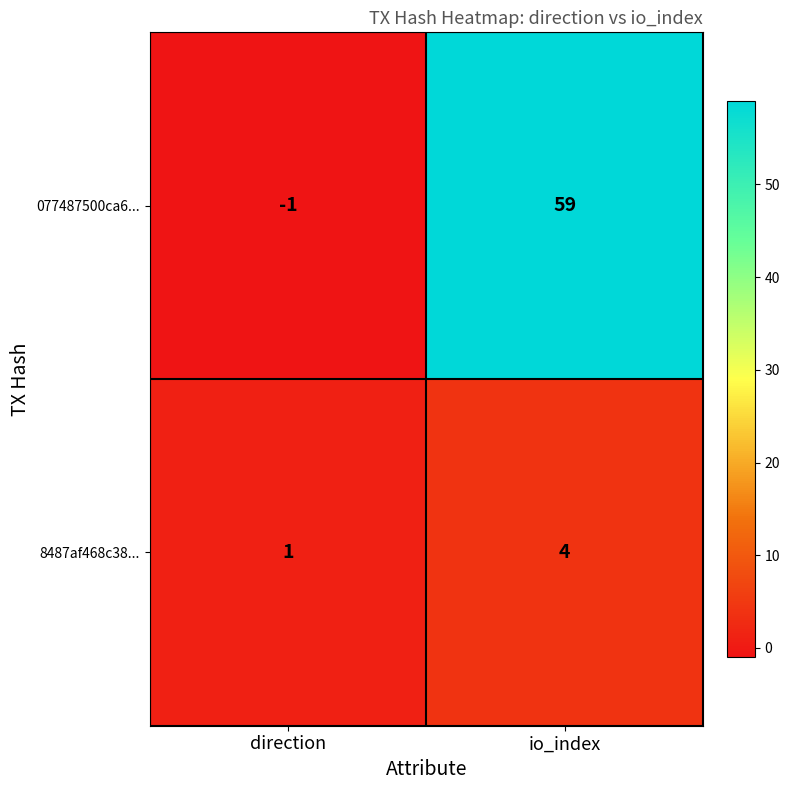

Is it true that 8487af468c38... equals 1 at direction?

True